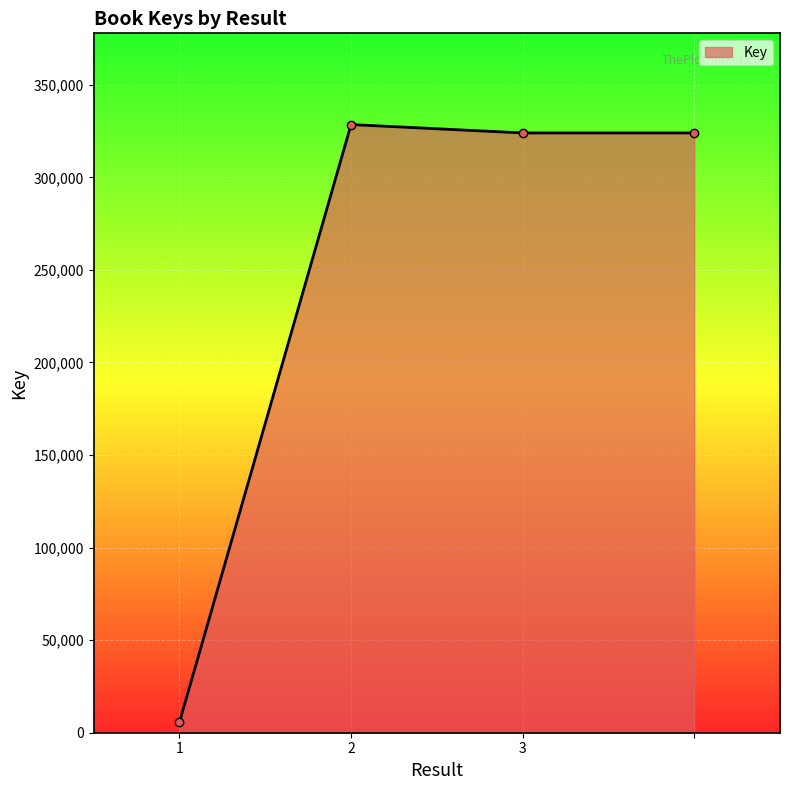

Count the number of categories in the chart.

4